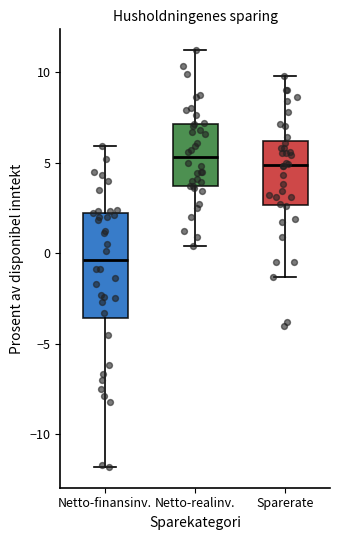

Reading left to right, read every box against the y-axis: the position of its median line, the range the box covers, and the ends of its whiskers. The values are not printed on the chart, so give them approximately, as read against the axis.

Netto-finansinv.: median -0.5, box -3.5 to 2.0, whiskers -12.0 to 6.0
Netto-realinv.: median 5.5, box 3.5 to 7.0, whiskers 0.5 to 11.0
Sparerate: median 5.0, box 2.5 to 6.0, whiskers -1.5 to 10.0